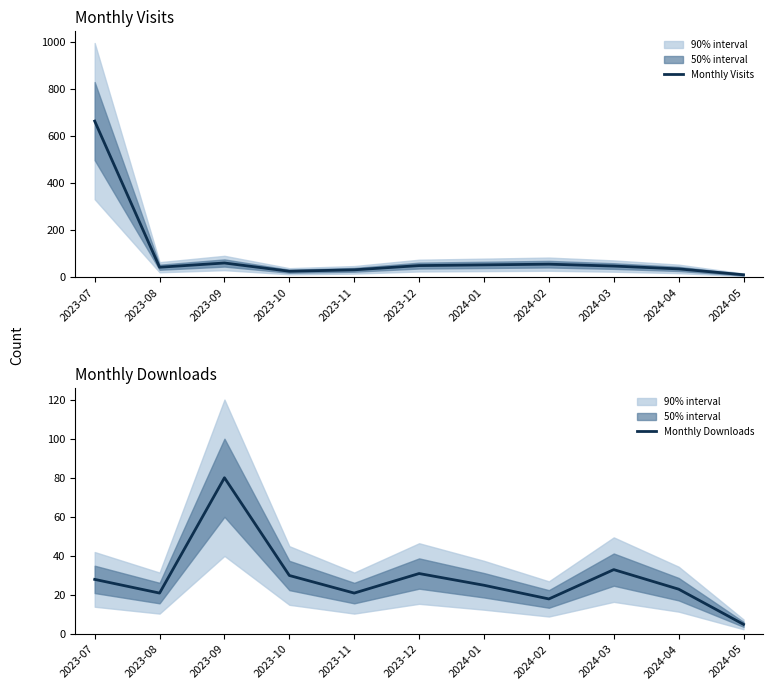

How many lines are shown in the chart?

2